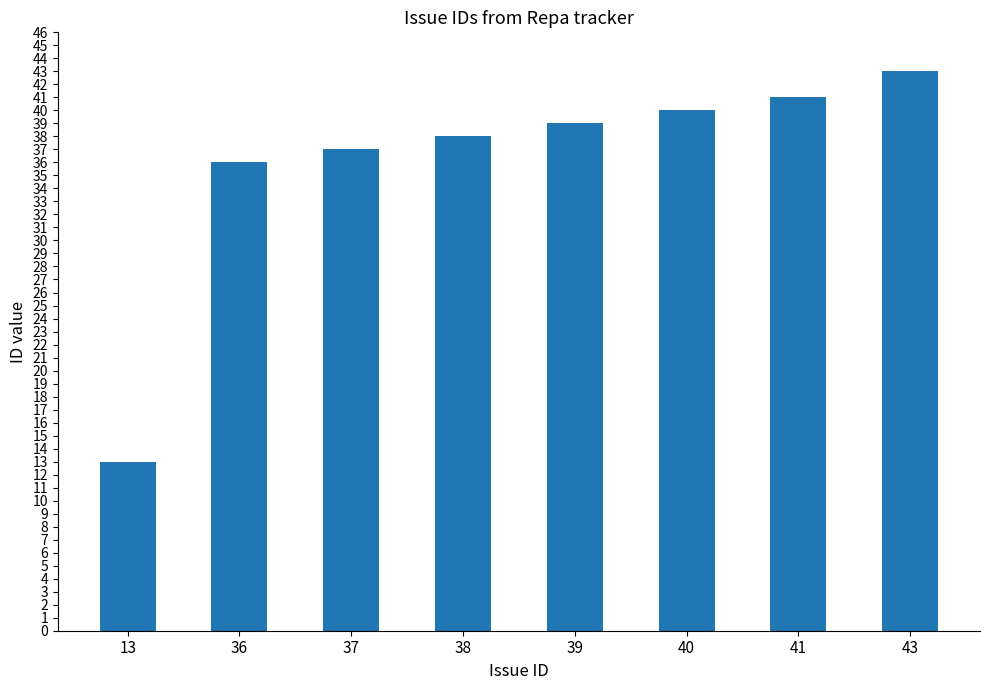

At which label is the value closest to 28?

36